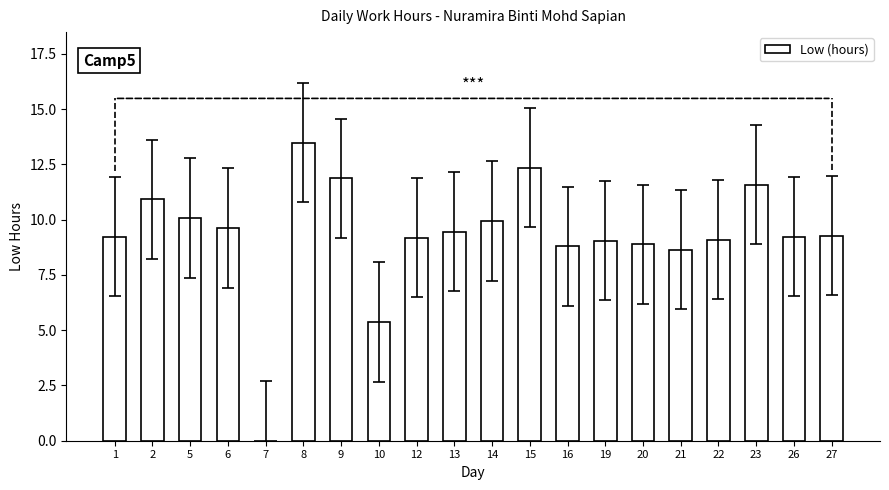

What is the difference between the values at 7 and 2?

10.9